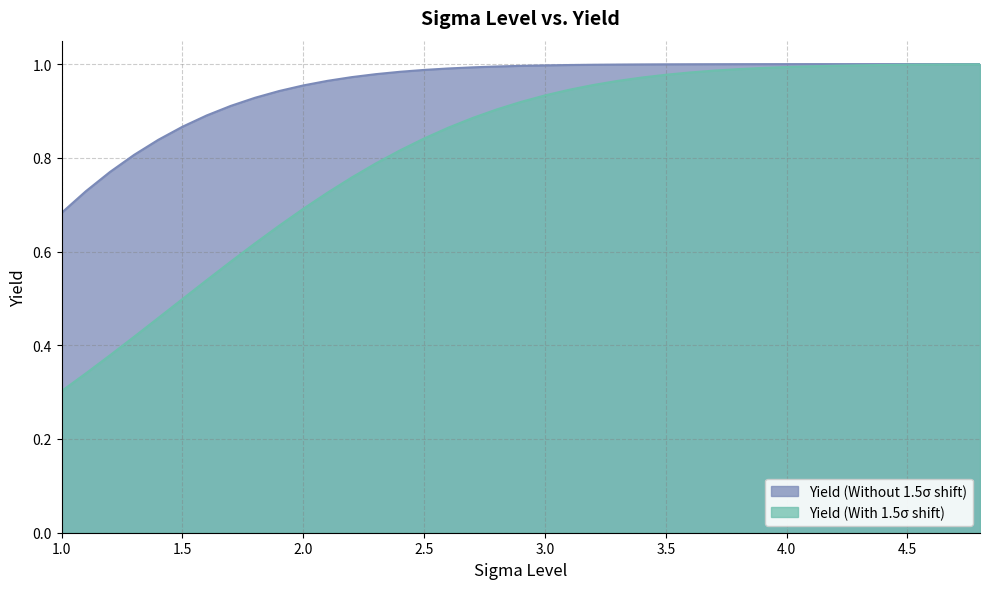

At which label does Yield (With 1.5σ shift) reach its peak?

4.8